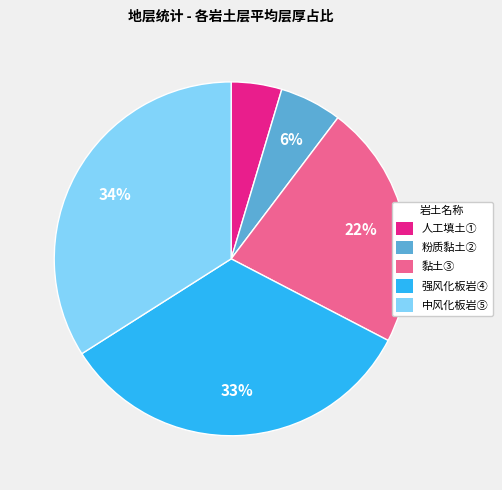

To the nearest percent, what is the difference between the largest and smallest slice percentages?

29%